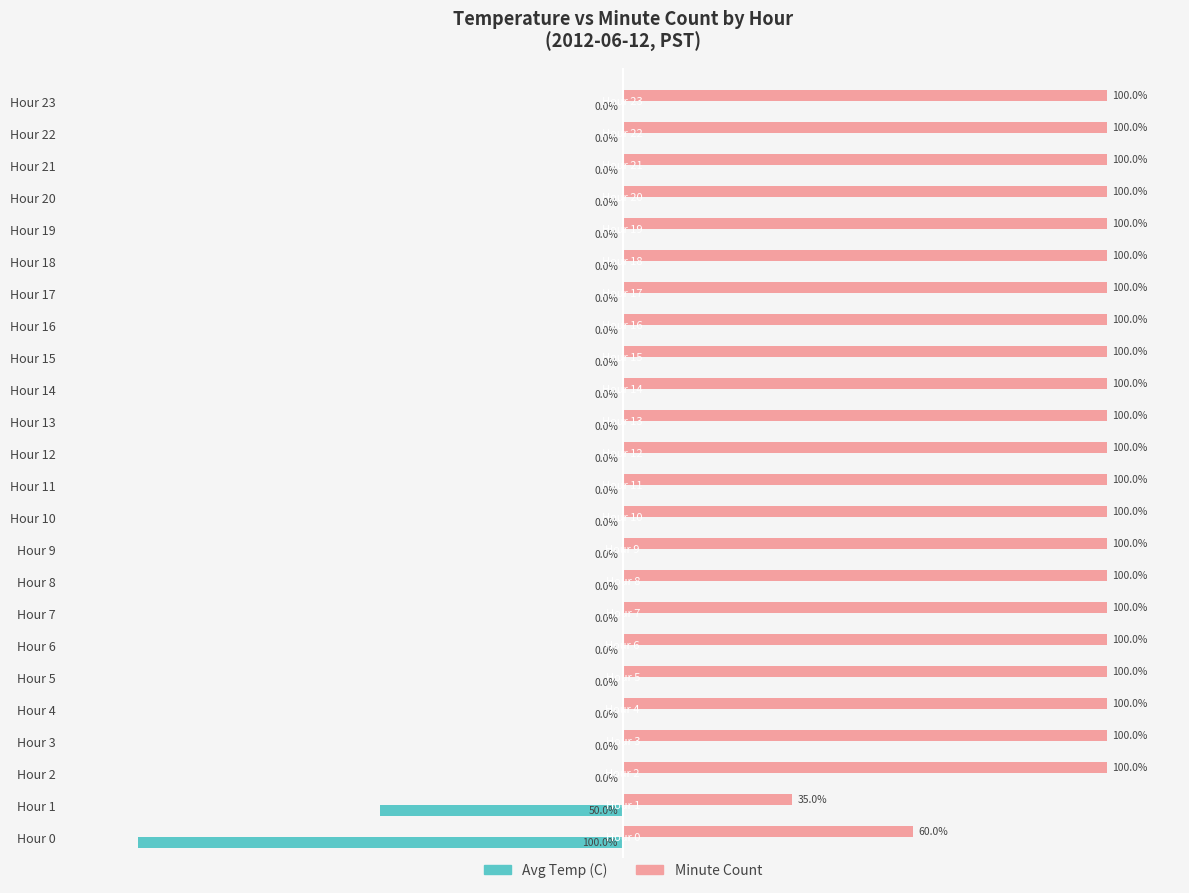

At which label is Avg Temp (C) closest to -50?

Hour 1